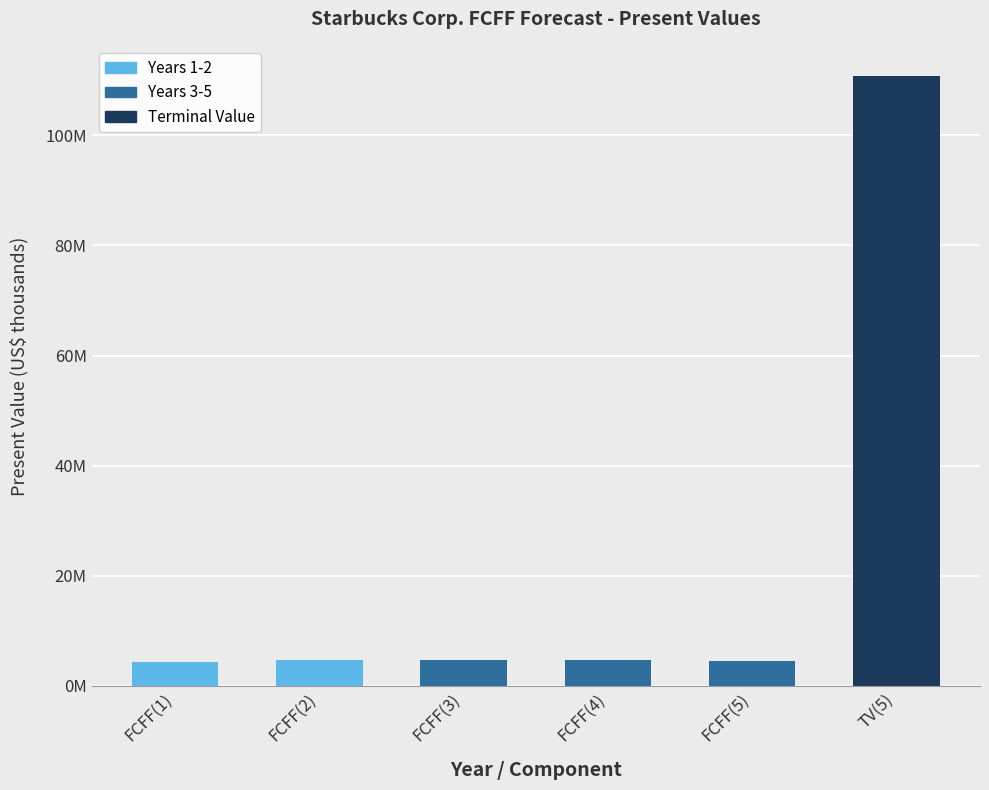

The chart shows a value of 4527093 at FCFF(5). True or false?

True